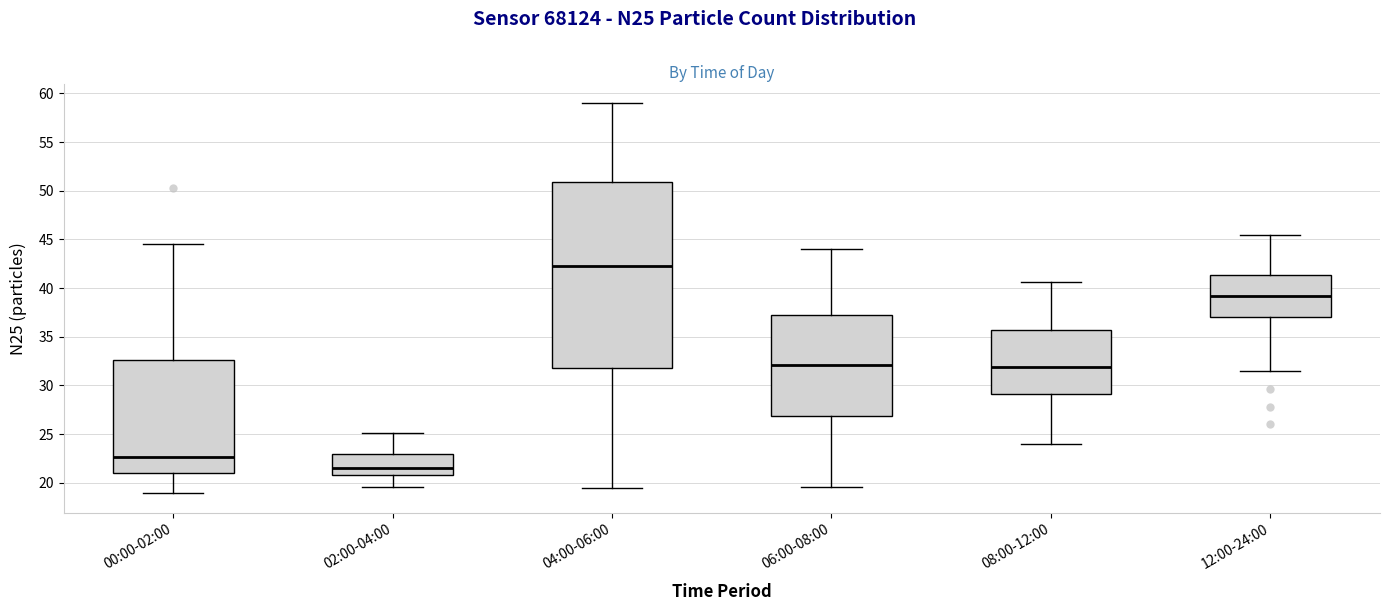

Which box has the highest median line?

04:00-06:00